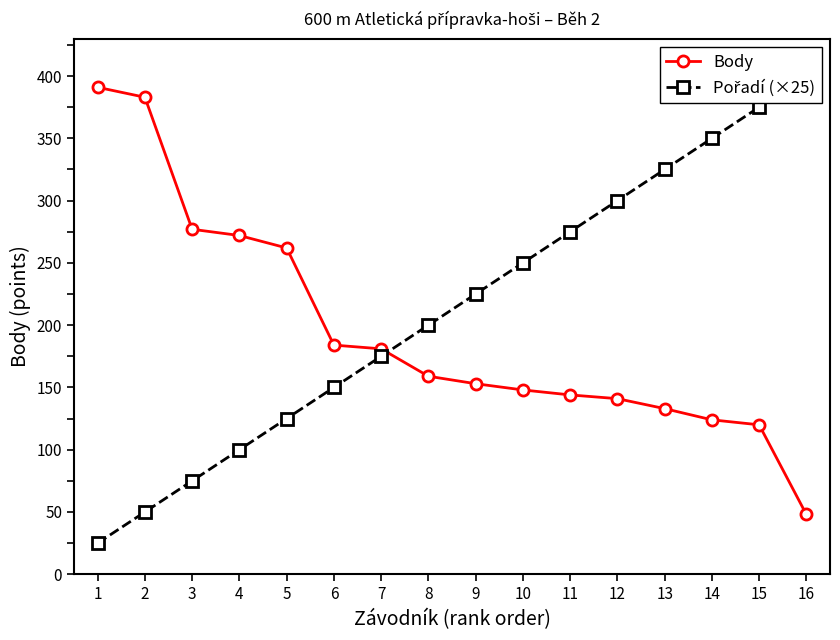

The Pořadí (×25) series shows 81 at 2. True or false?

False